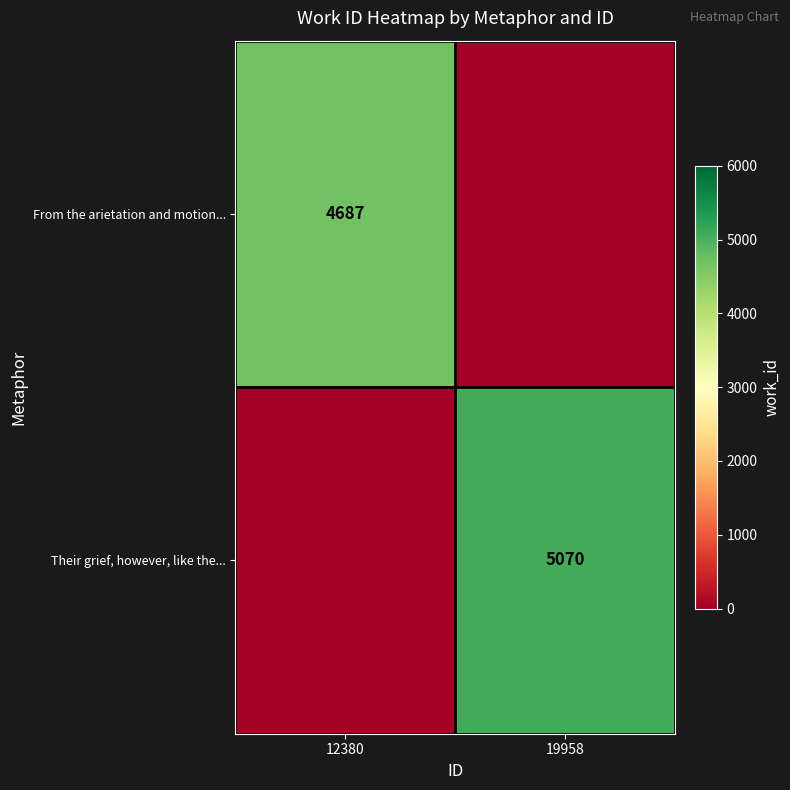

The From the arietation and motion... series shows 8210 at 12380. True or false?

False